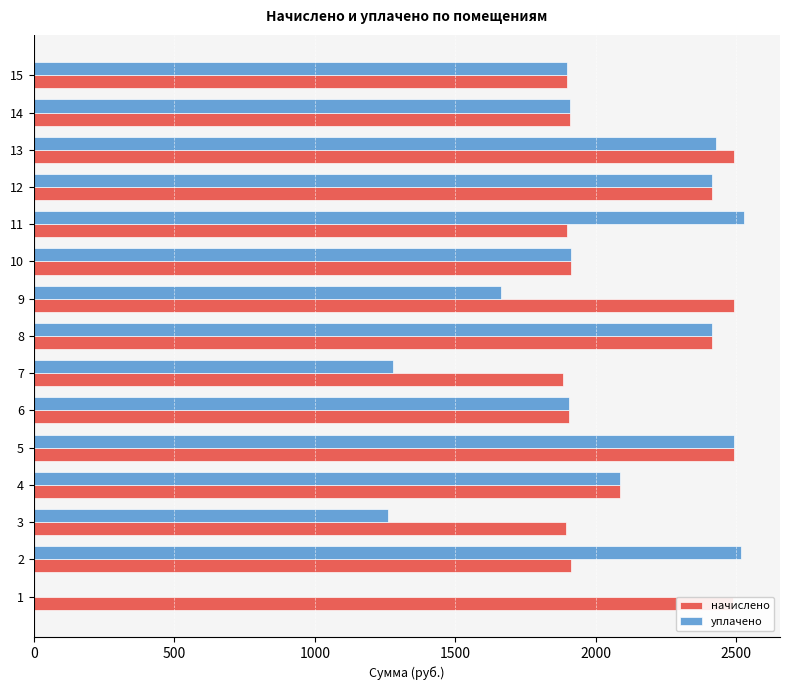

The value of уплачено at 15 is 1896.5. True or false?

True